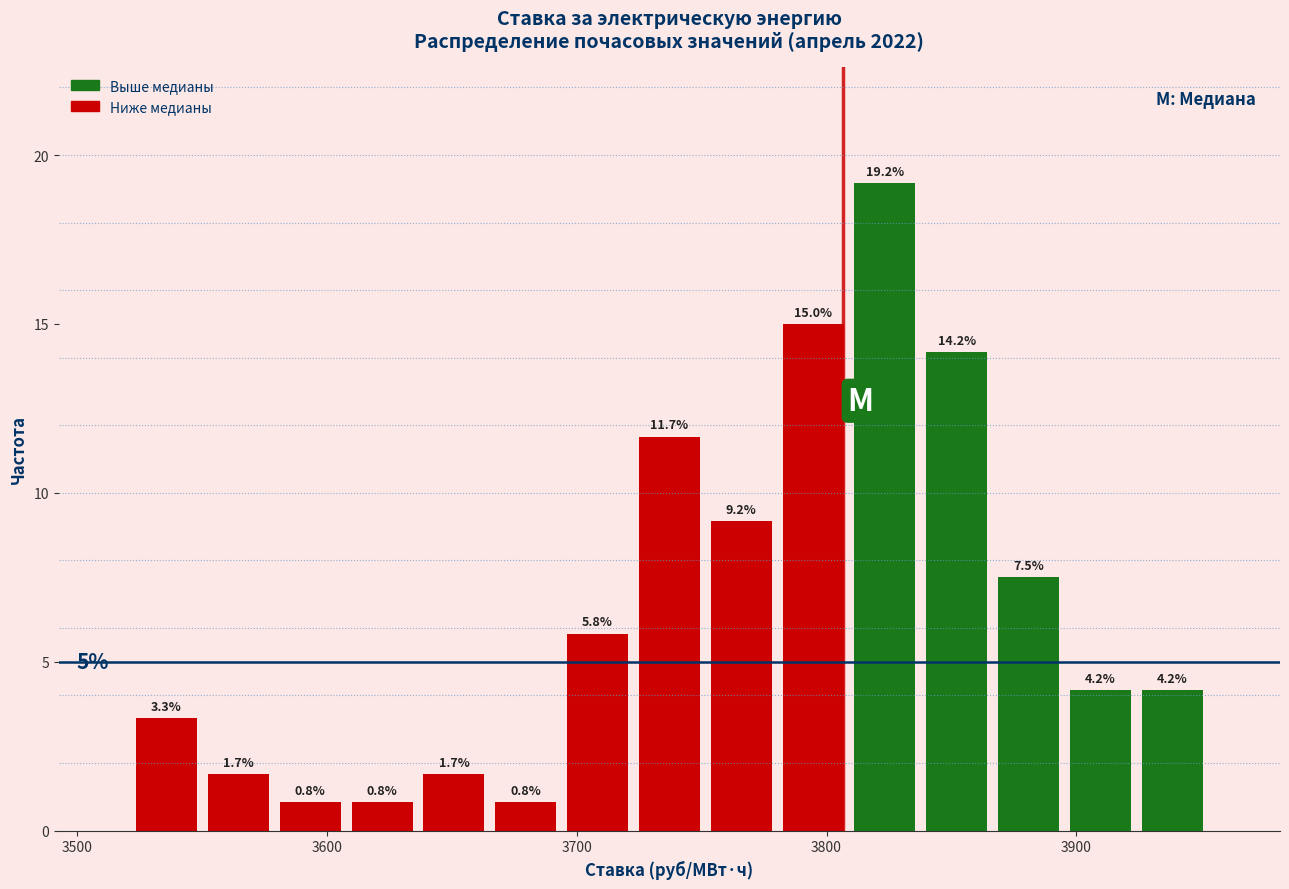

Around what value on the x-axis is the tallest bar? Give the approximate position of its centre, as read against the axis.

3820